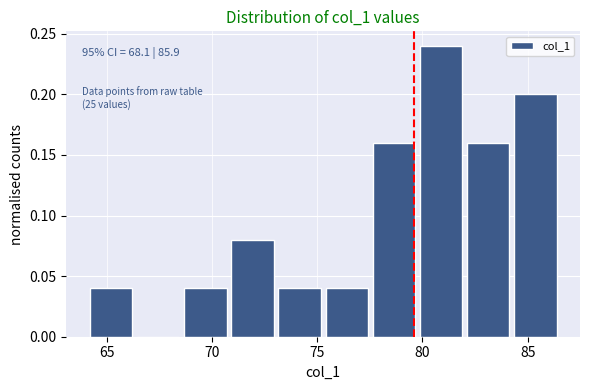

Which range on the x-axis has the tallest bar?

80.0 to 82.0